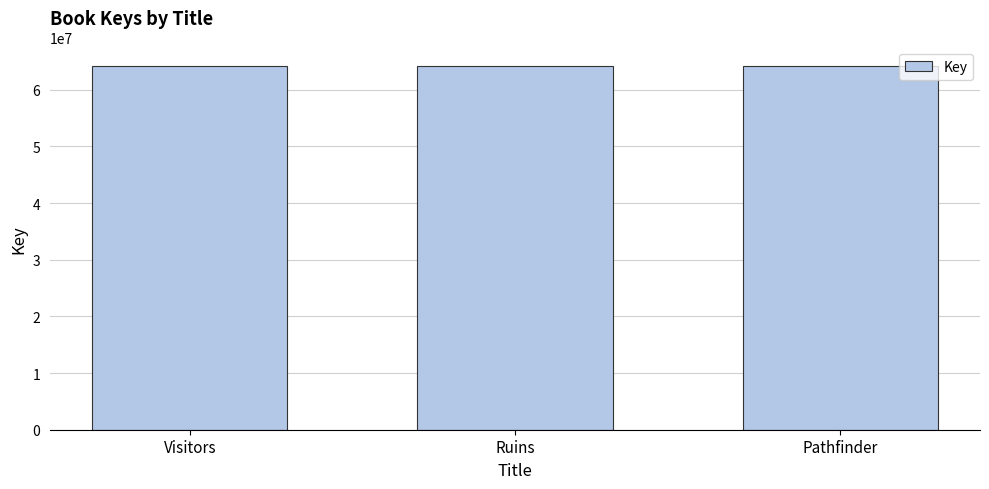

What is the ratio of the value at Pathfinder to the value at Visitors?

1.0